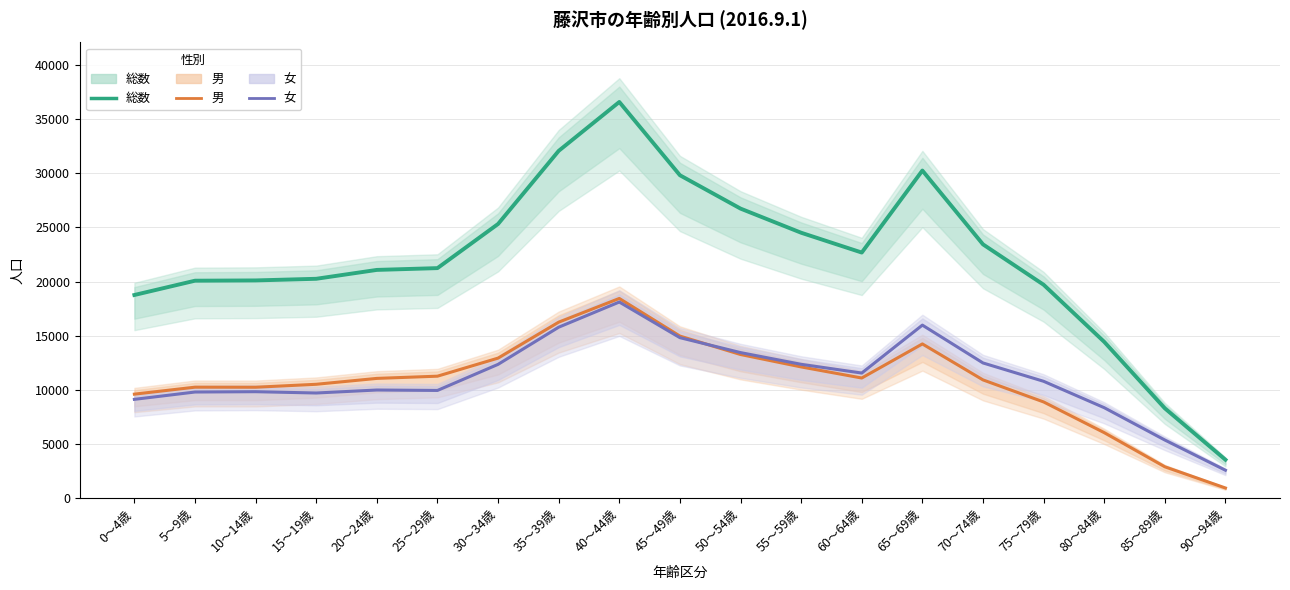

At 85～89歳, list the series in order from smallest to largest.

男, 女, 総数